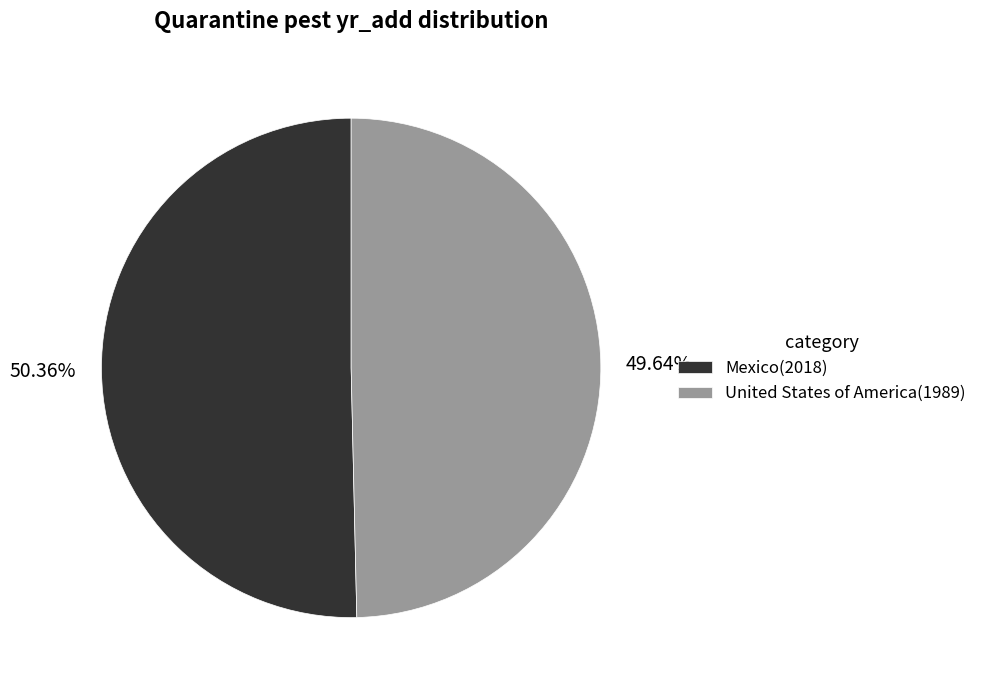

What is the smallest slice in the pie chart?

United States of America